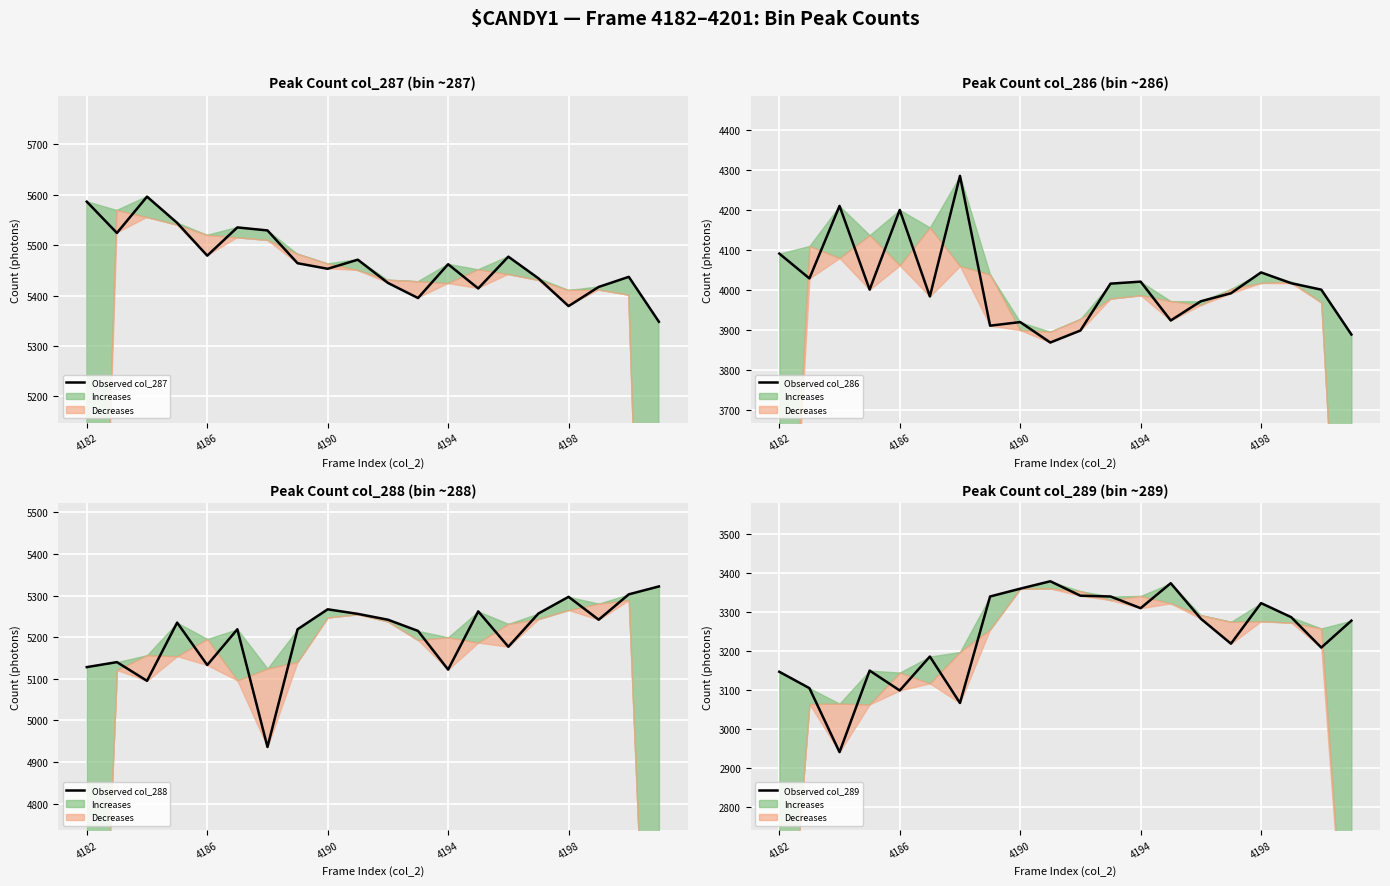

Is it true that Observed col_288 equals 5303 at 18?

True